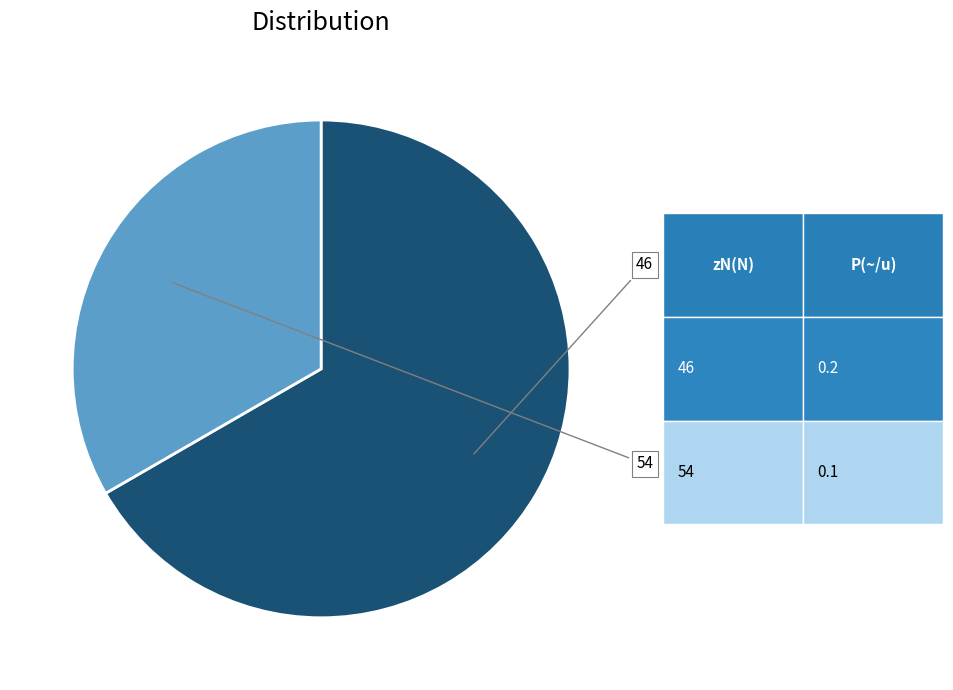

To the nearest percent, what is the difference between the 46 and 54 slice percentages?

33%